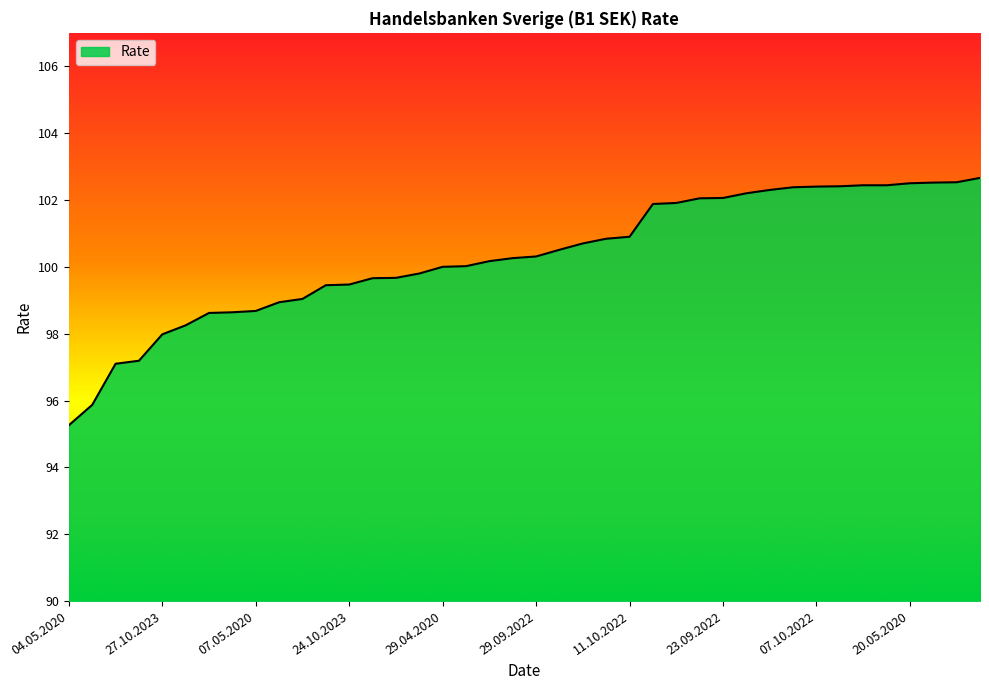

What is the maximum value shown in the chart?

102.7